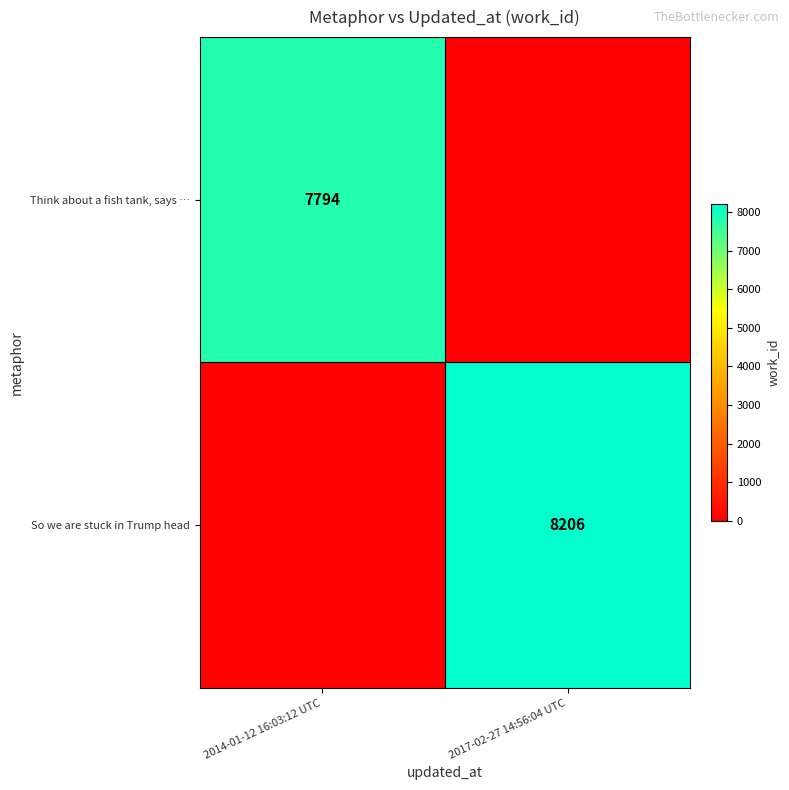

Which has a higher value, 2017-02-27 14:56:04 UTC or 2014-01-12 16:03:12 UTC?

2014-01-12 16:03:12 UTC